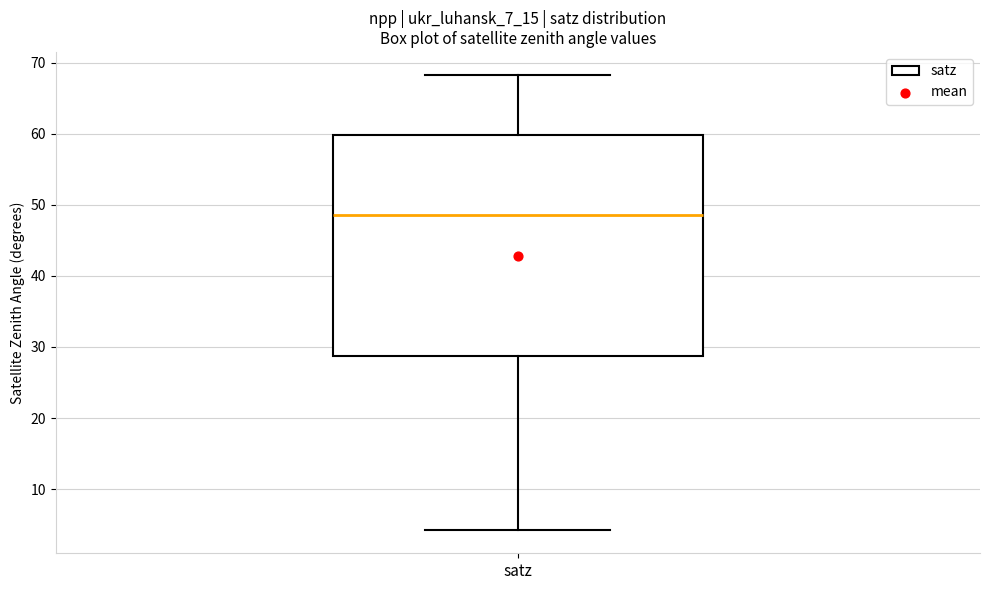

Where is the lower edge of the box for satz on the y-axis? The values are not printed on the chart, so give them approximately, as read against the axis.

29